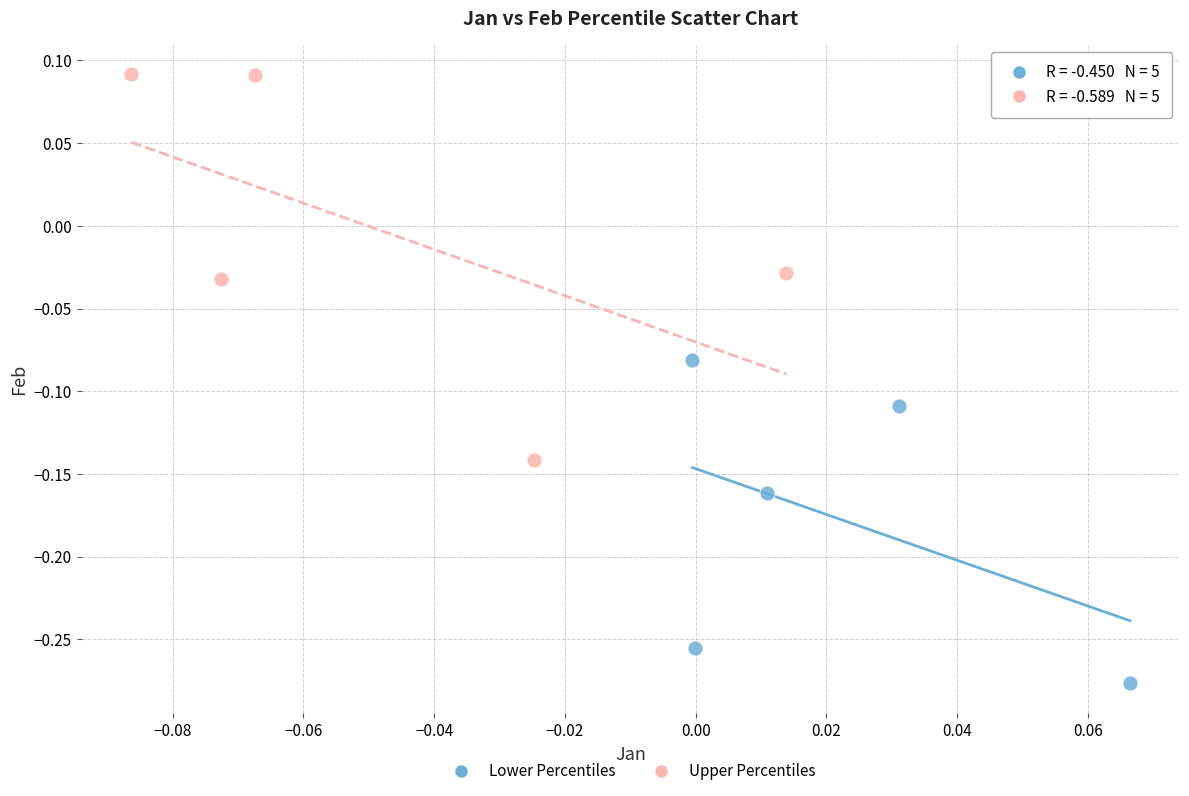

Which series reaches the maximum Y coordinate?

Upper Percentiles